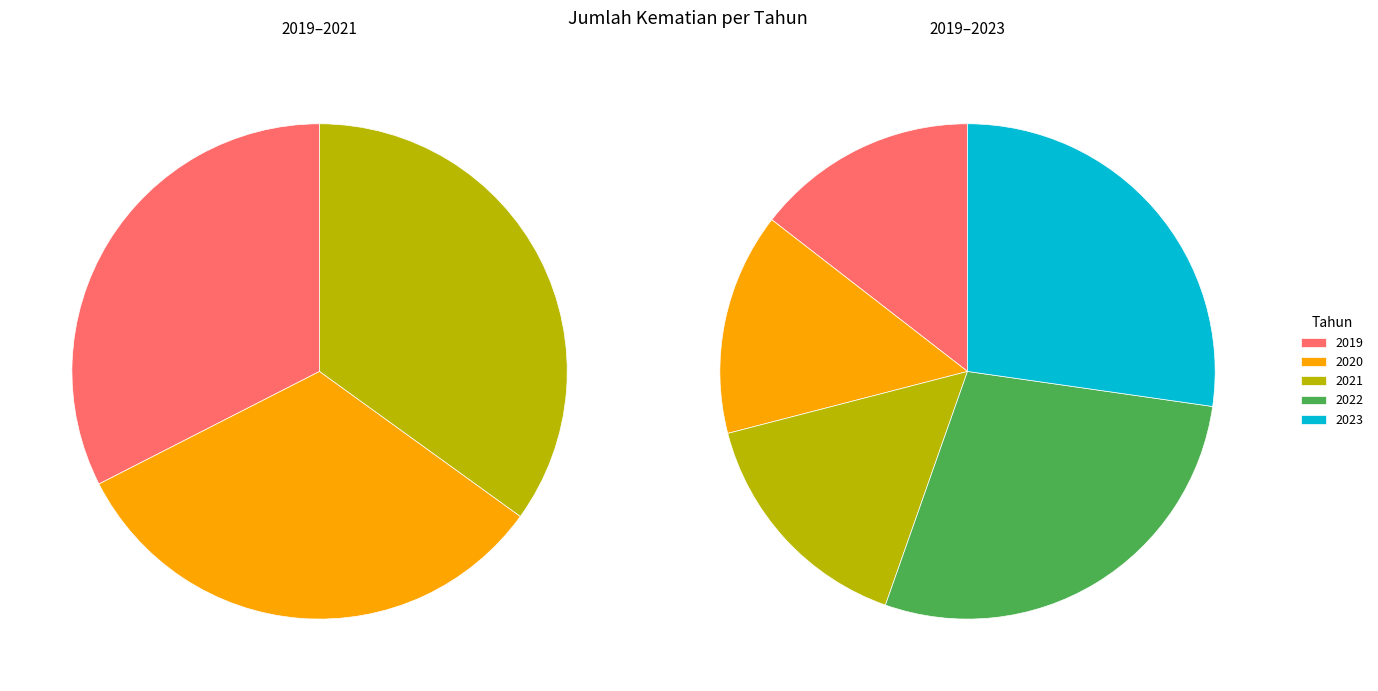

Combined, do 2022 and 2021 account for over 50%?

No